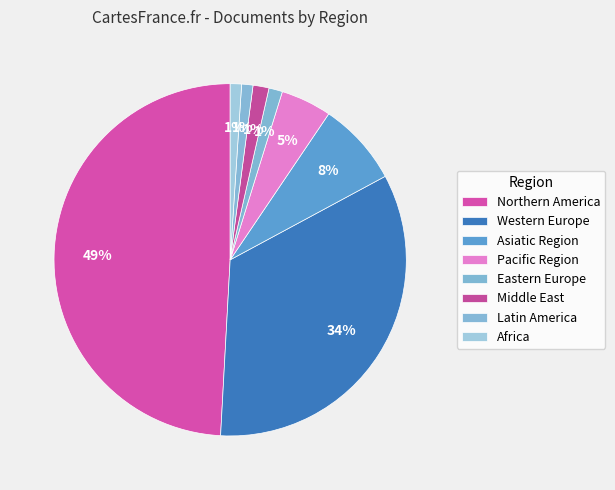

How many slices are in this pie chart?

8